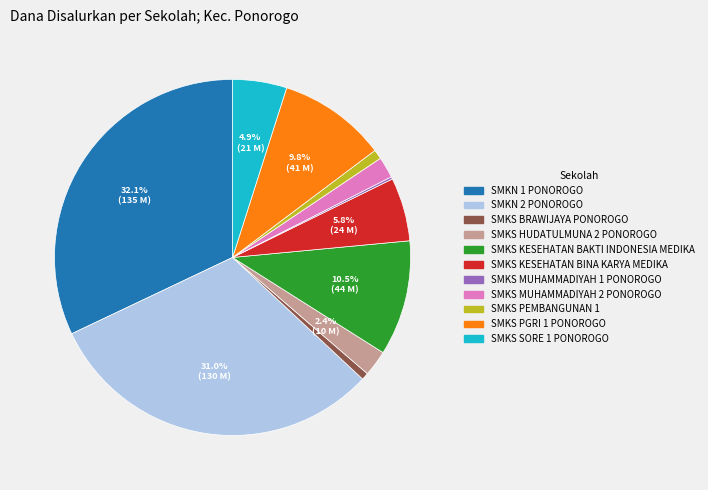

What portion of the pie excludes SMKS KESEHATAN BAKTI INDONESIA MEDIKA?

89.5%